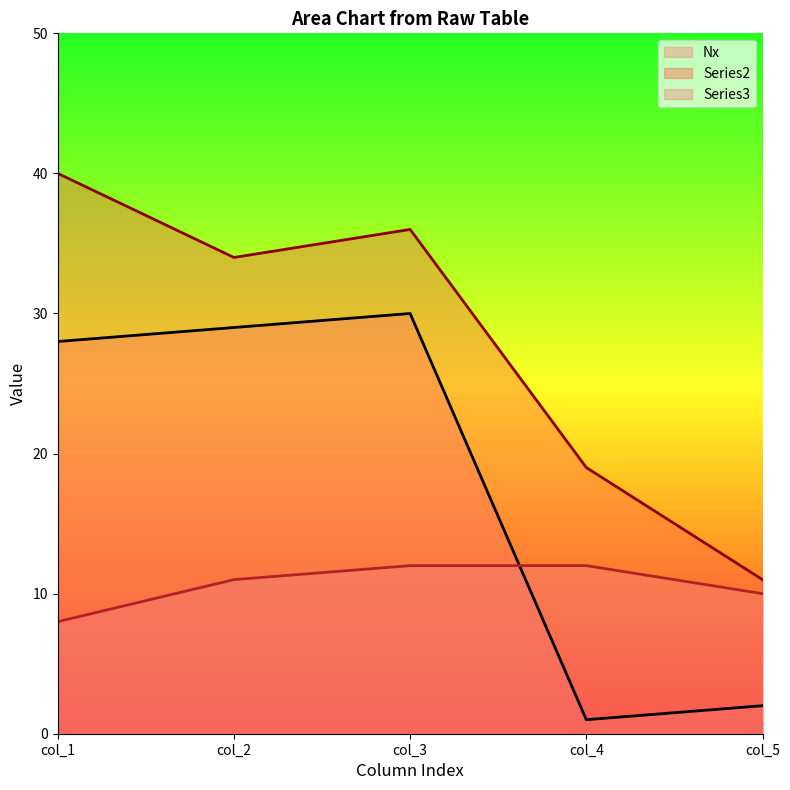

In Nx, how many points are higher than both neighbors (excluding endpoints)?

1